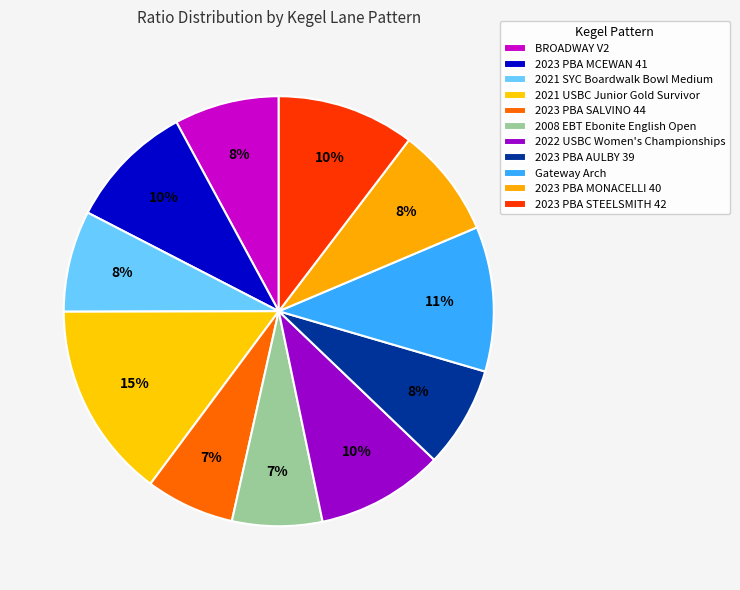

Is it true that 2023 PBA MONACELLI 40 is 8% of the pie?

True